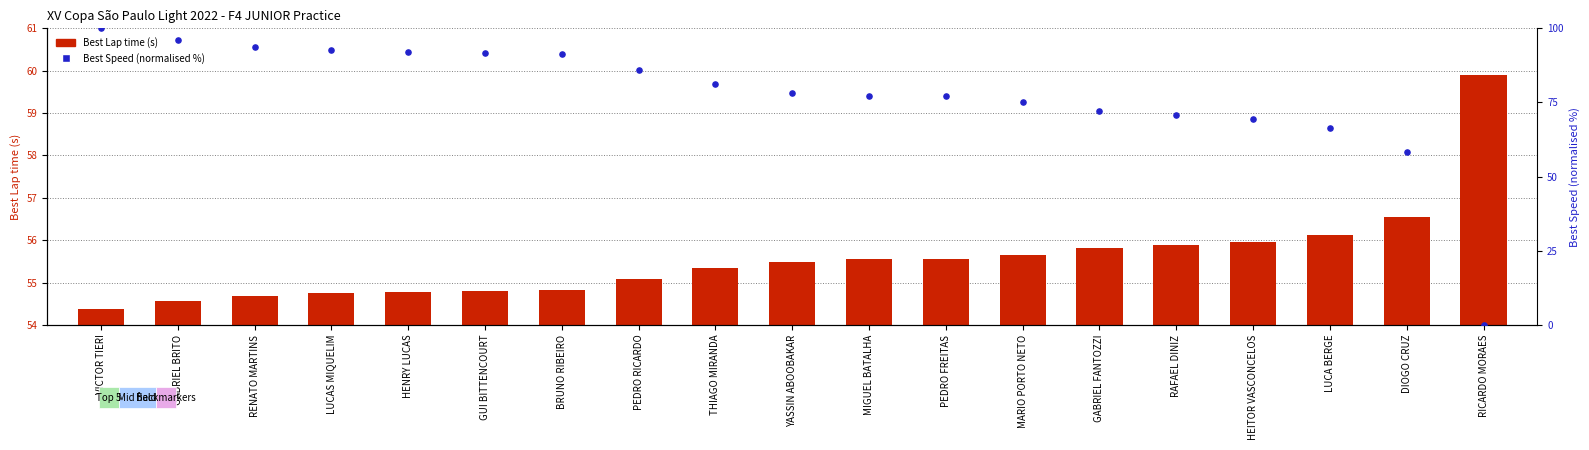

Which series has the widest spread of Y values?

Best Speed (normalised %)